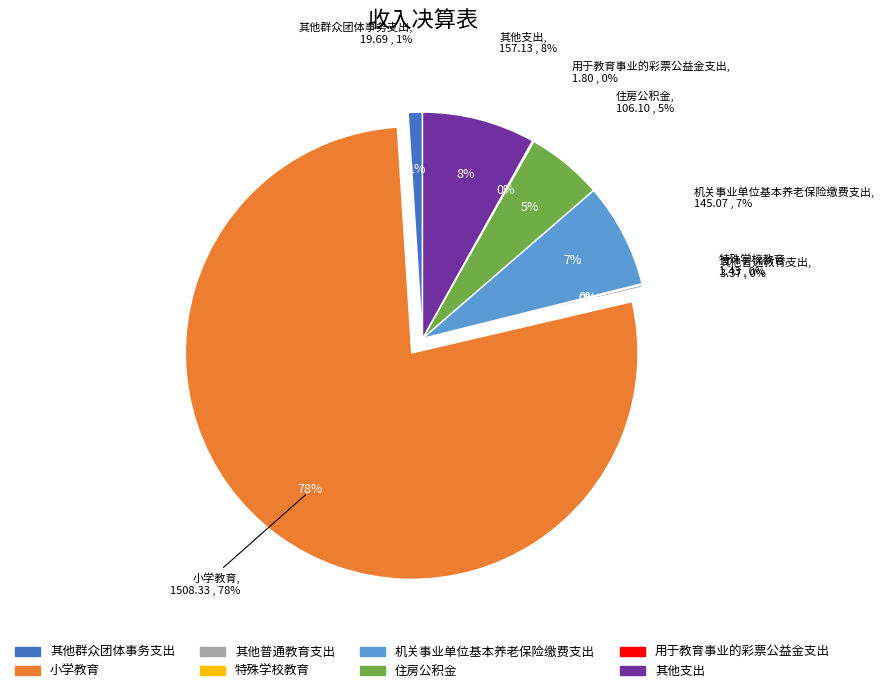

To the nearest percent, what is the difference between the 其他普通教育支出 and 小学教育 slice percentages?

77%